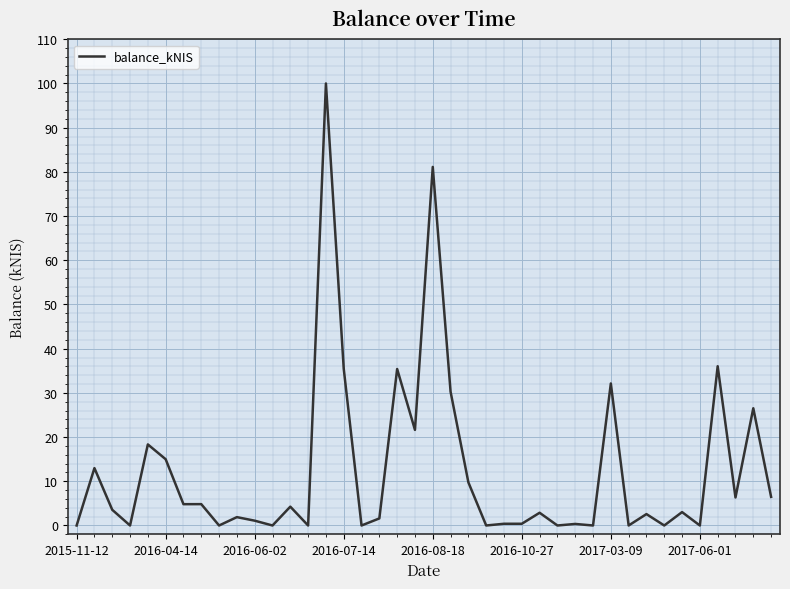

What is the maximum value shown in the chart?

100.0